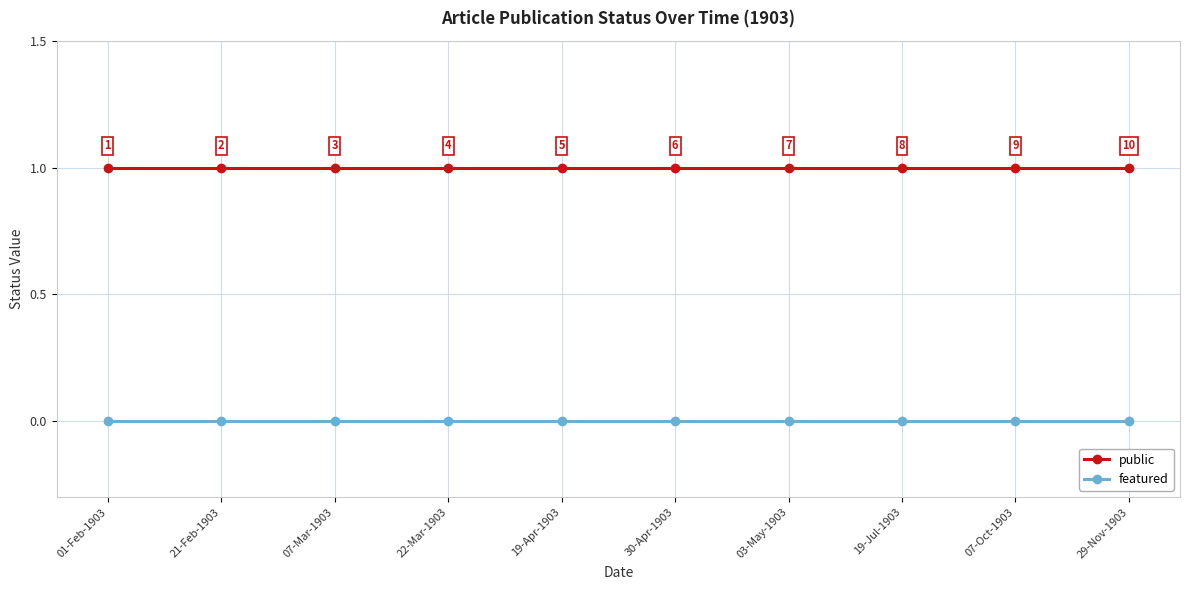

True or false: featured and public cross at least once.

False